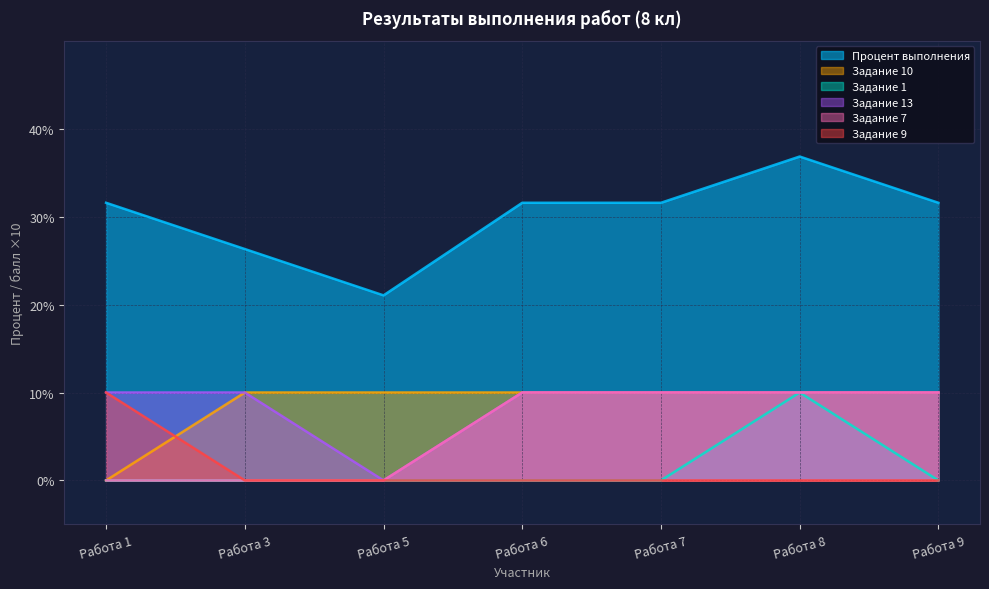

Is the value of Задание 10 at Работа 1 greater than the value of Задание 13 at Работа 6?

No